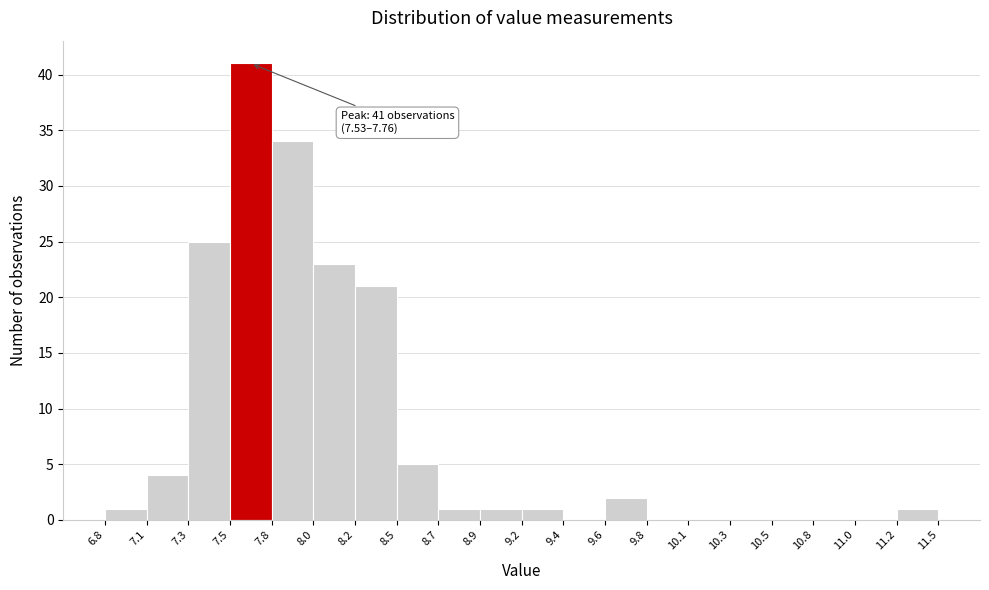

Over which range of the x-axis is the bar tallest?

7.5 to 7.8